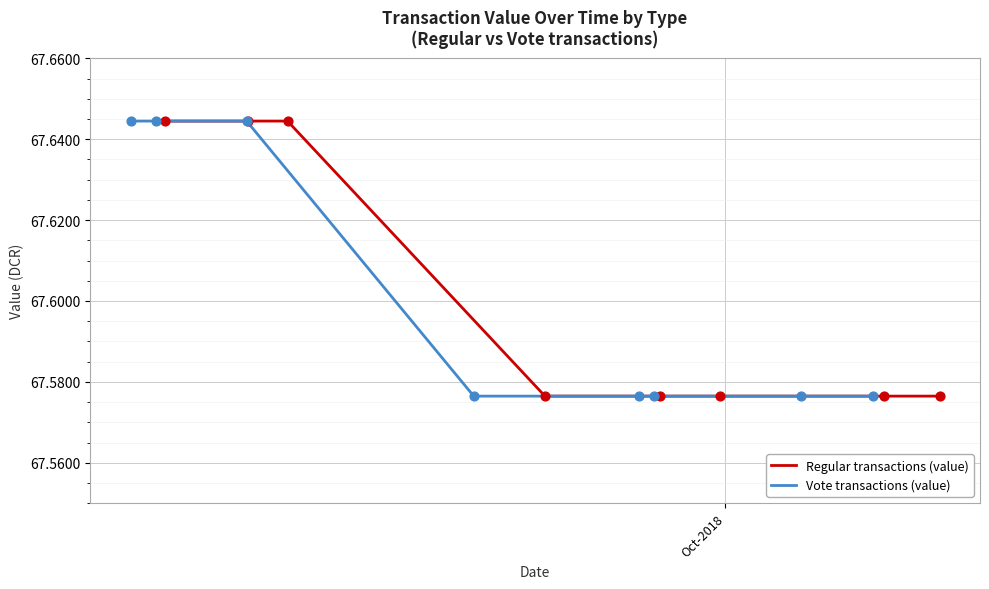

Is the value of Vote transactions (value) at 5 greater than the value of Regular transactions (value) at 5?

No